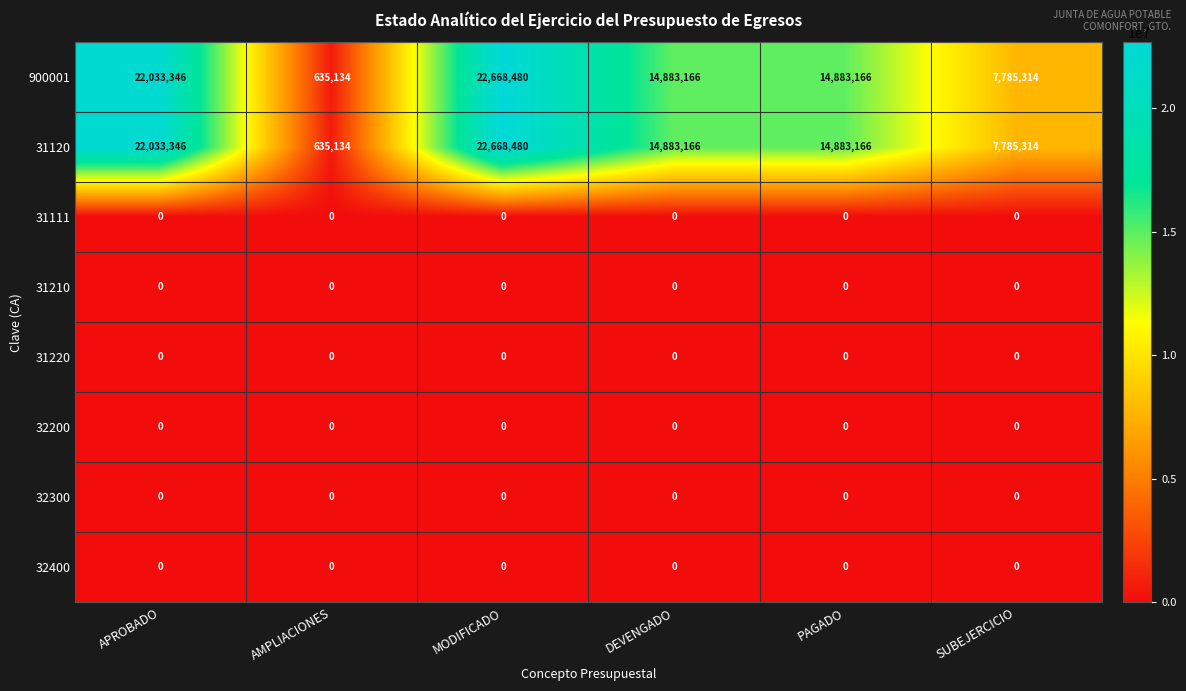

What is the greatest value displayed?

22668480